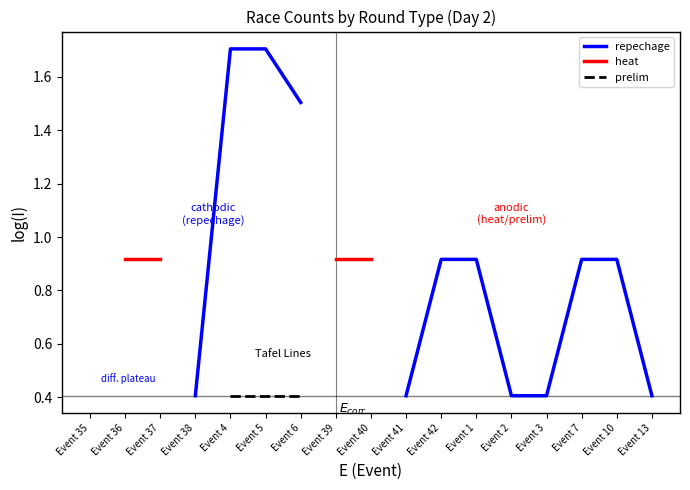

Does the chart have visible grid lines?

No